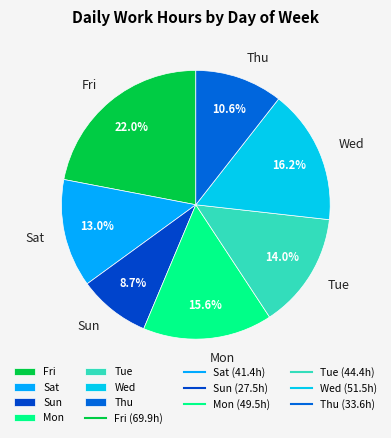

What percentage is the Wed slice, to the nearest percent?

16%